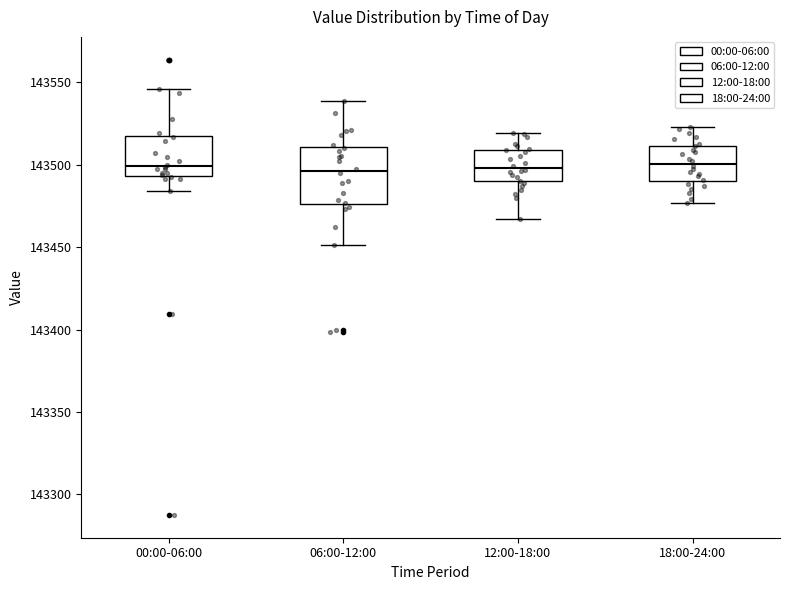

Comparing the boxes themselves (not the whiskers), which one is the tallest?

06:00-12:00